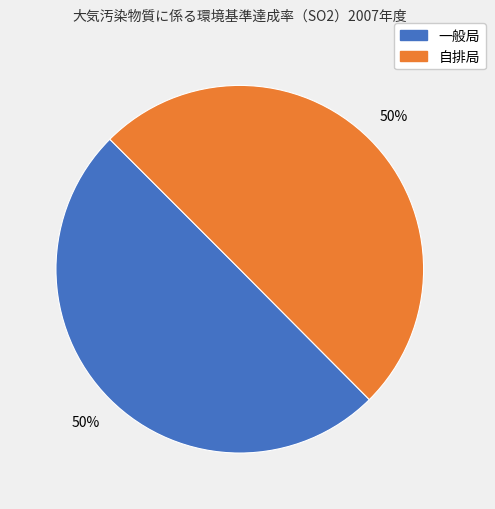

True or false: 自排局 accounts for 59% of the total.

False